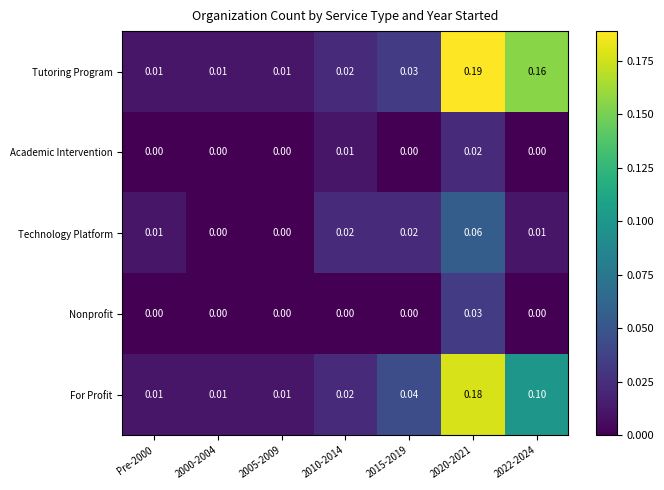

Count the number of data series in this chart.

5